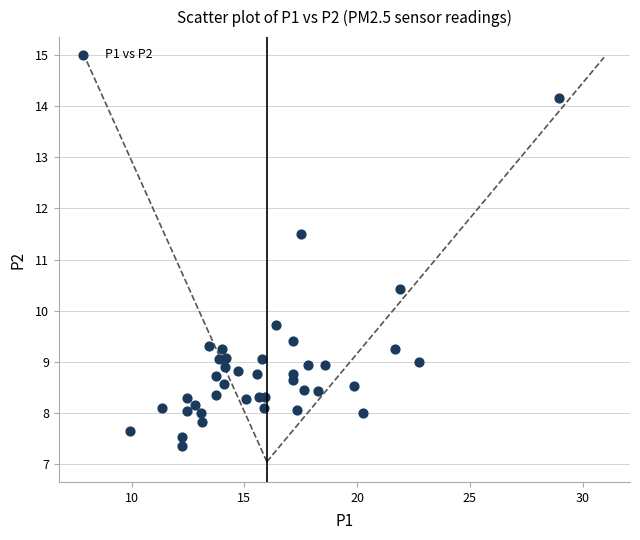

What Y value in the scatter plot is closest to 10?

9.7